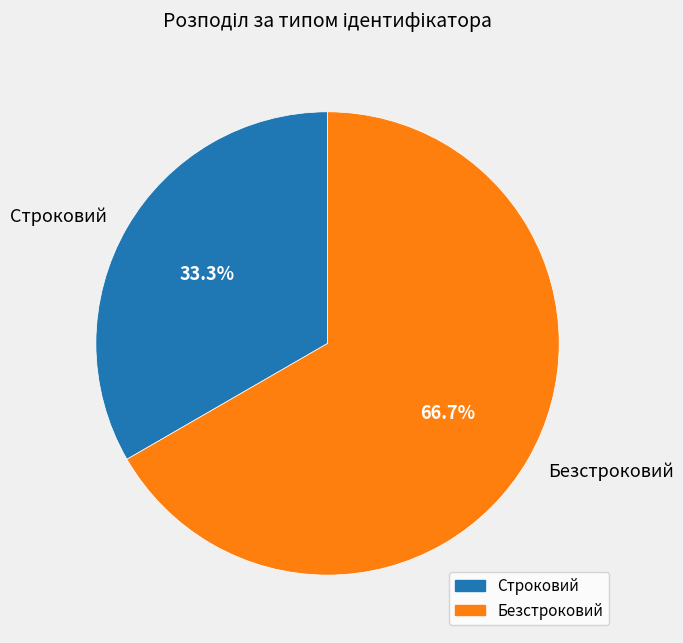

Count the number of slices in the pie.

2